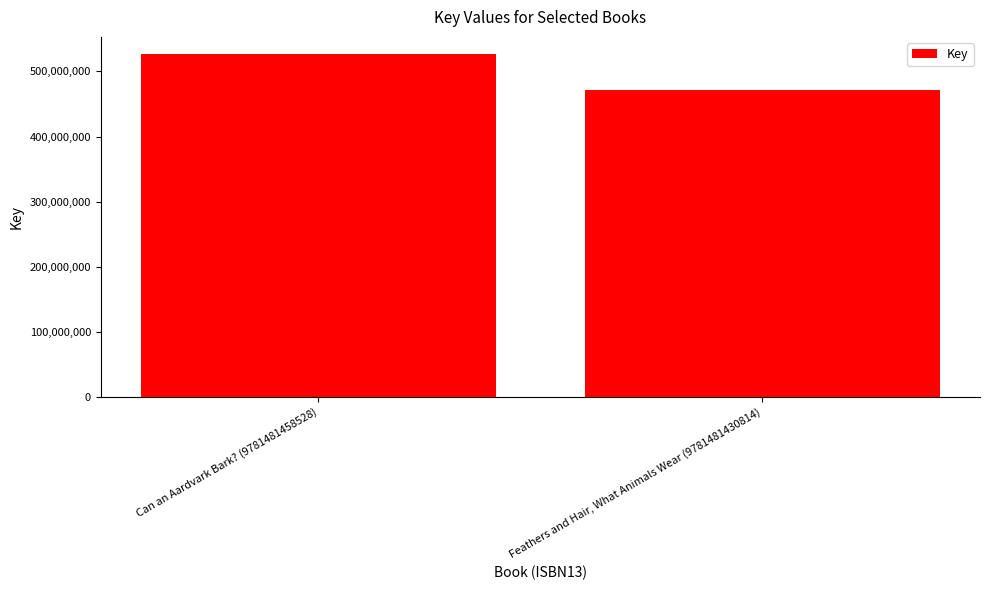

Does the chart contain any negative values?

No